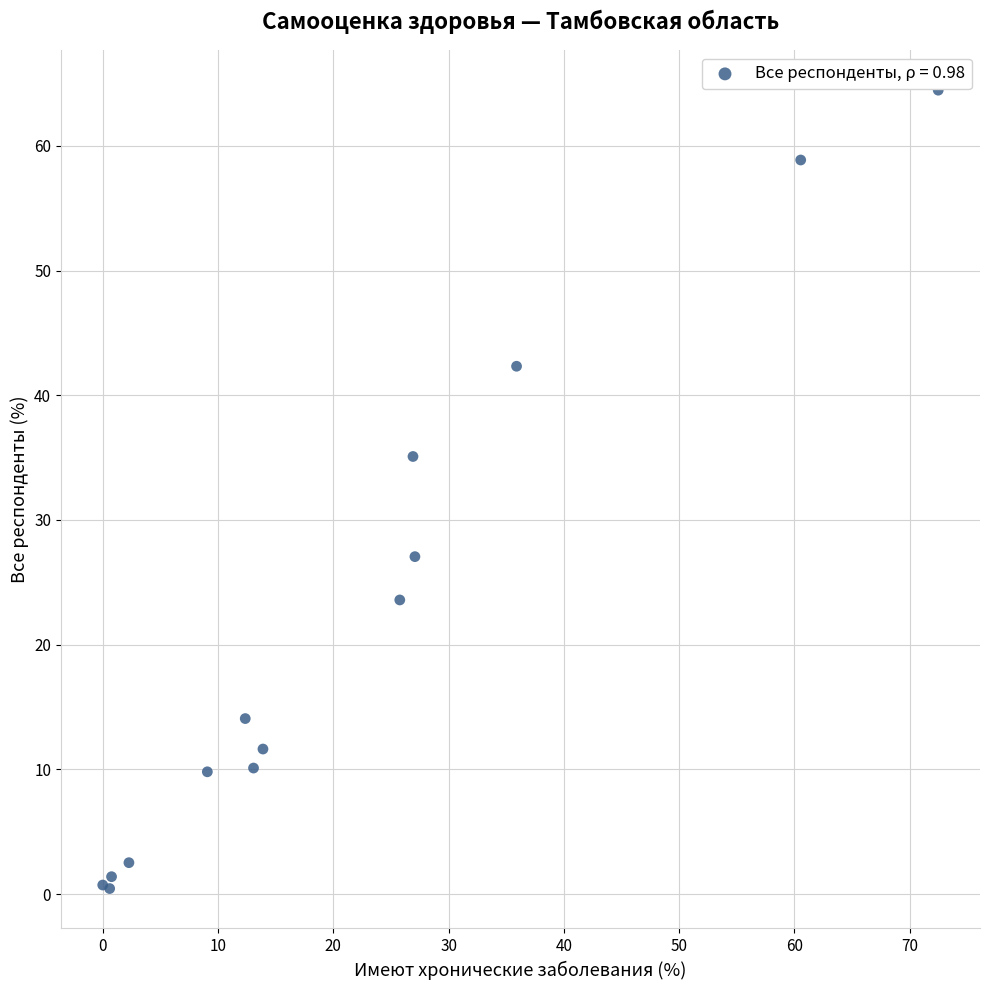

What Y value in the scatter plot is closest to 32?

35.1